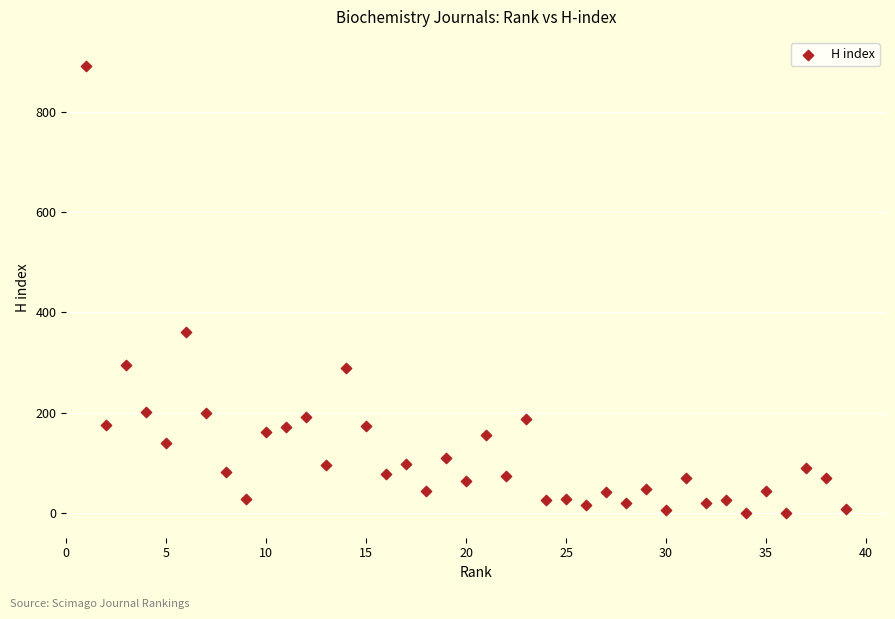

What is the range of X values (max minus min)?

38